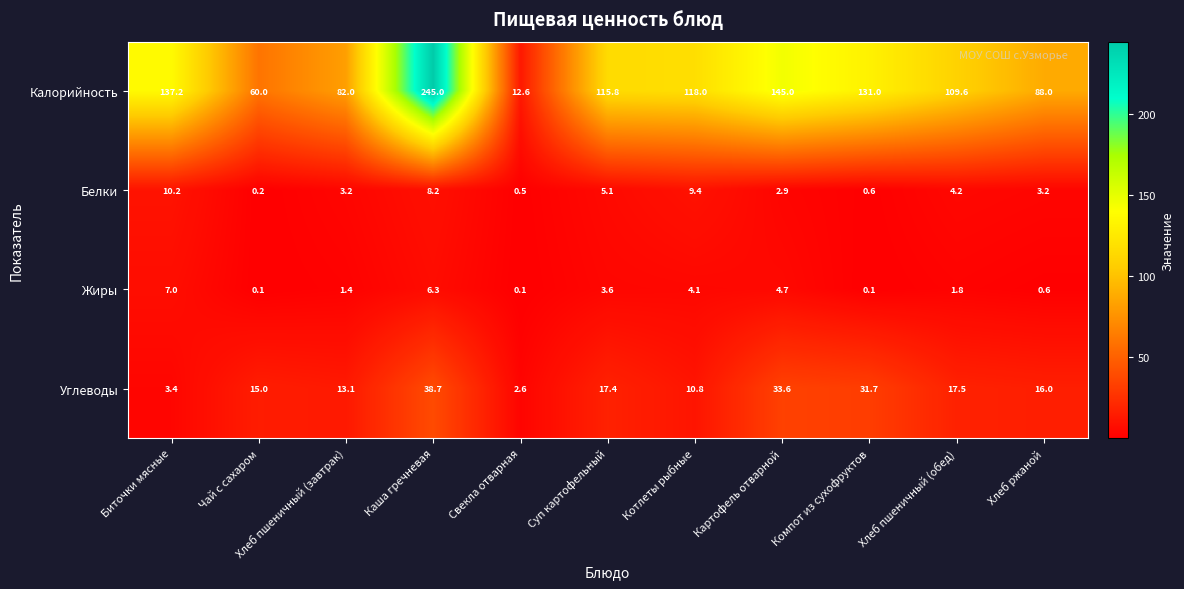

Which series has the largest total across all categories?

Калорийность